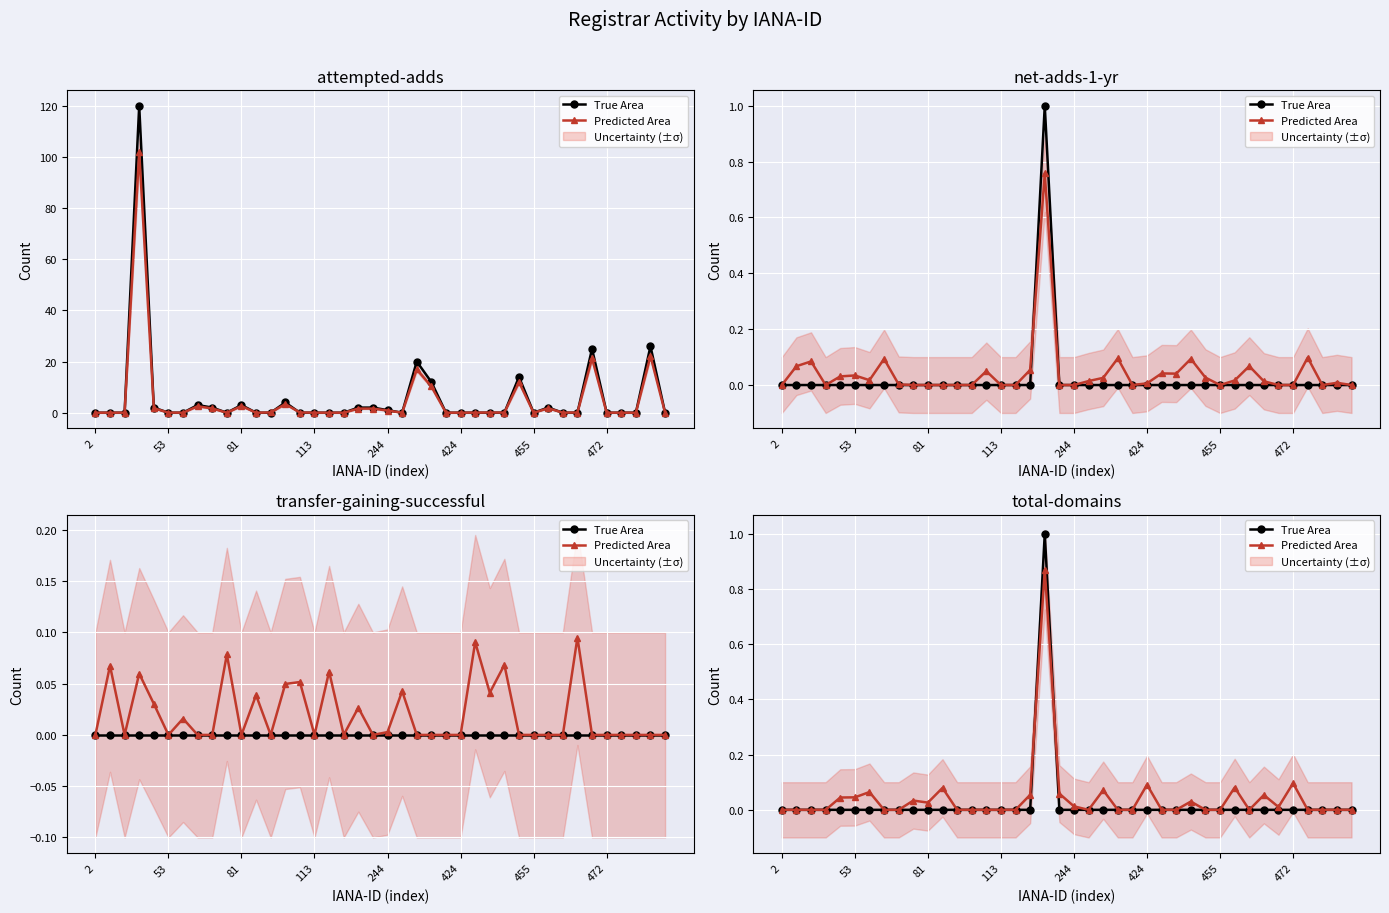

What is the maximum value for True Area?

1.0